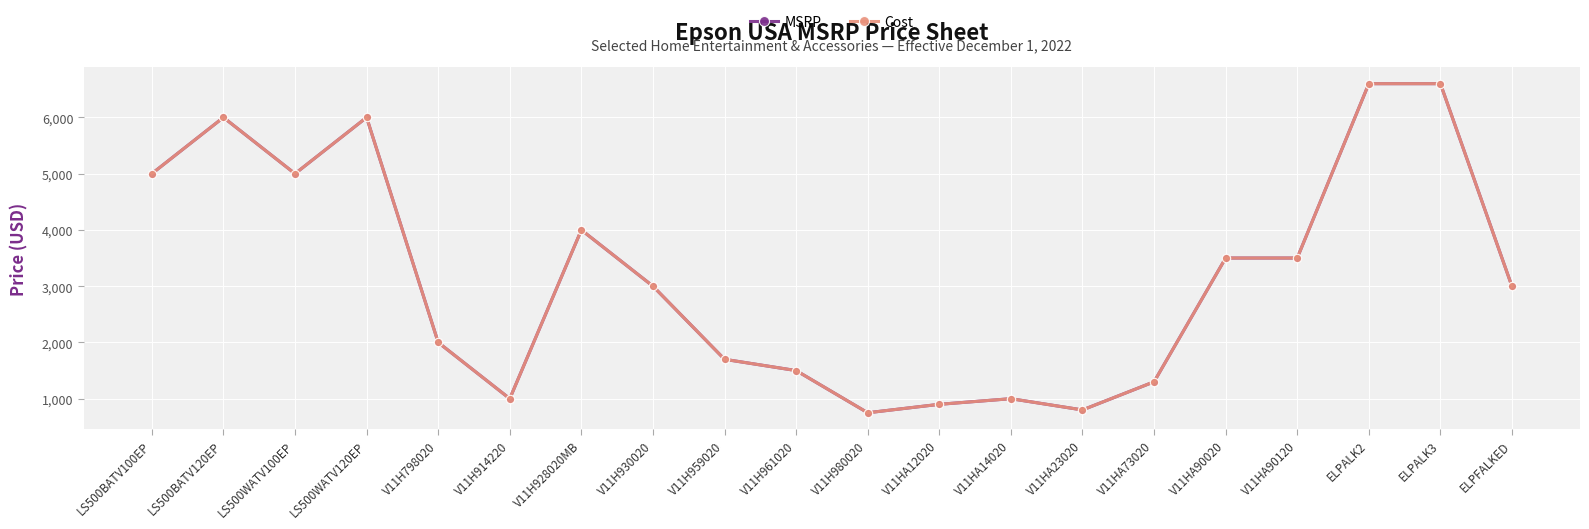

Is this an area chart (filled region under the line)?

No